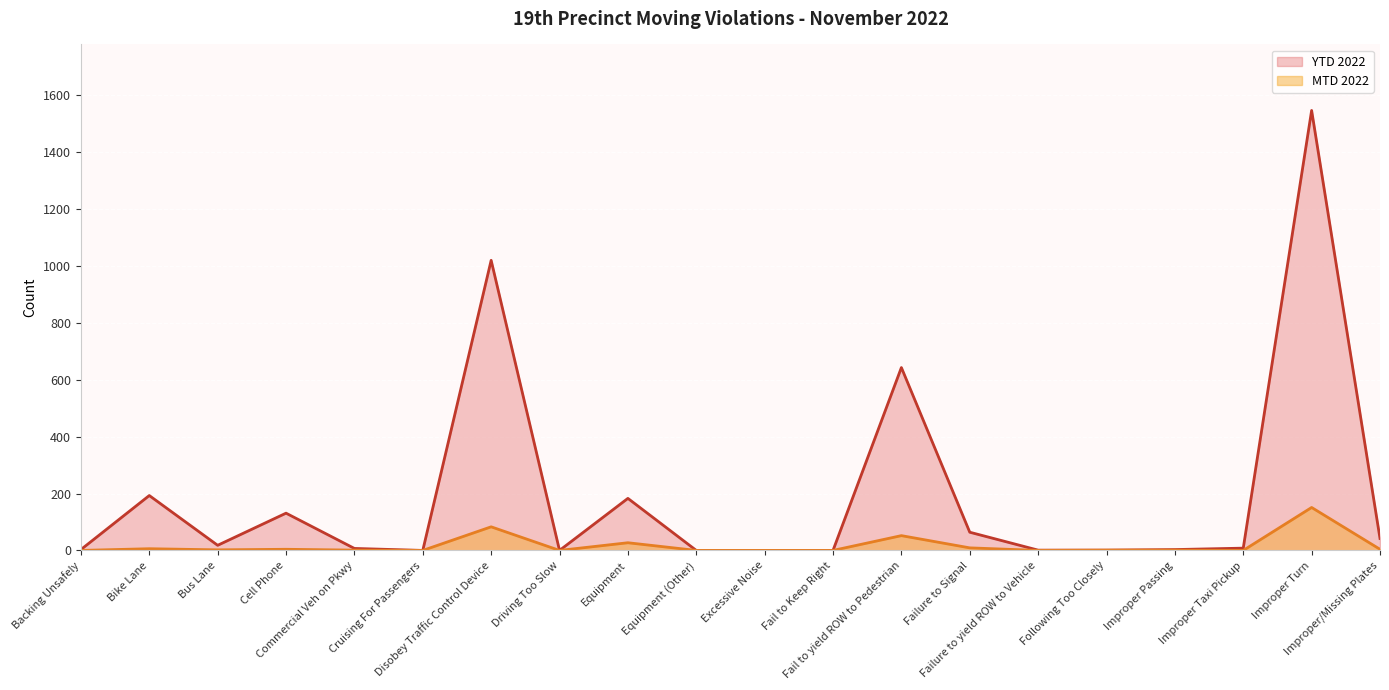

At which label does YTD 2022 first exceed 8?

Bike Lane